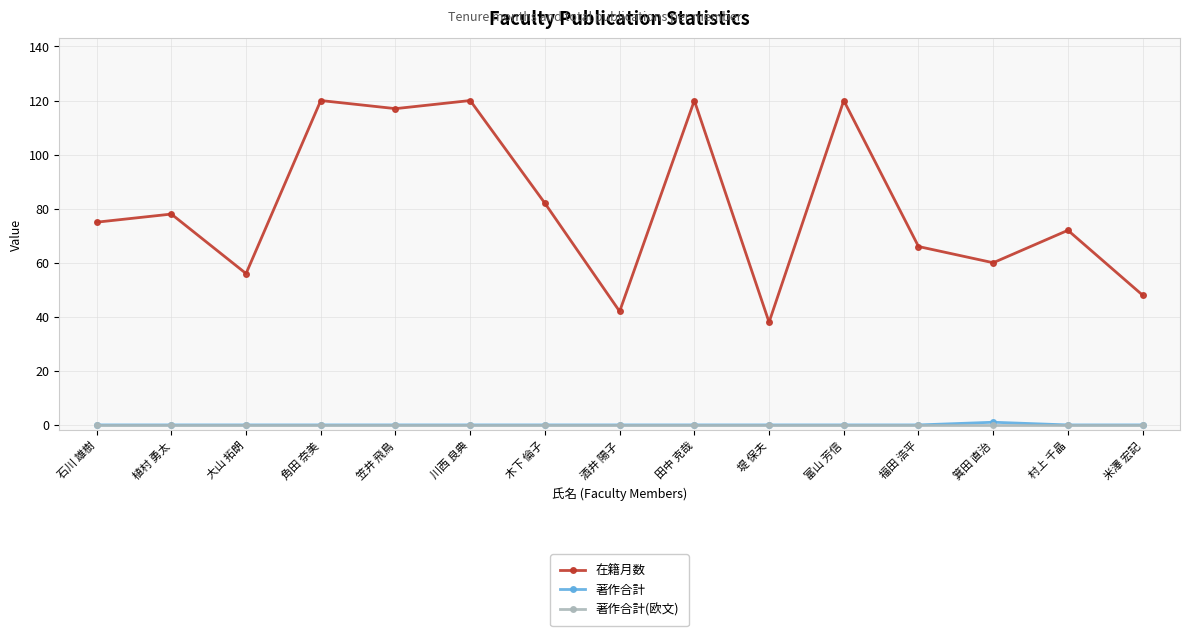

The 著作合計 series shows 0 at 福田 浩平. True or false?

True